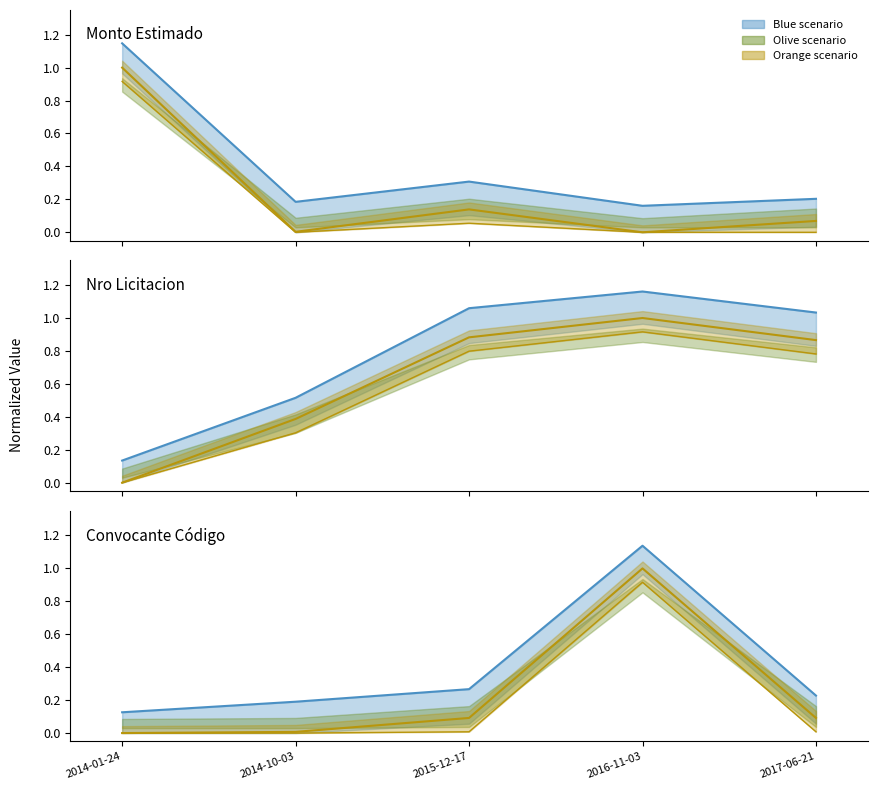

How many values in the convocante_codigo series exceed 0?

4